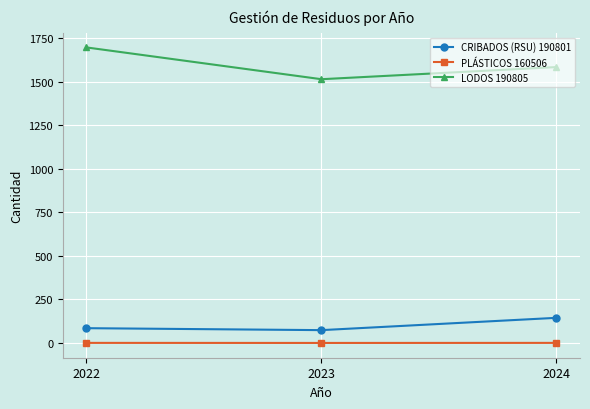

What is the highest value of the PLÁSTICOS 160506 series?

0.3